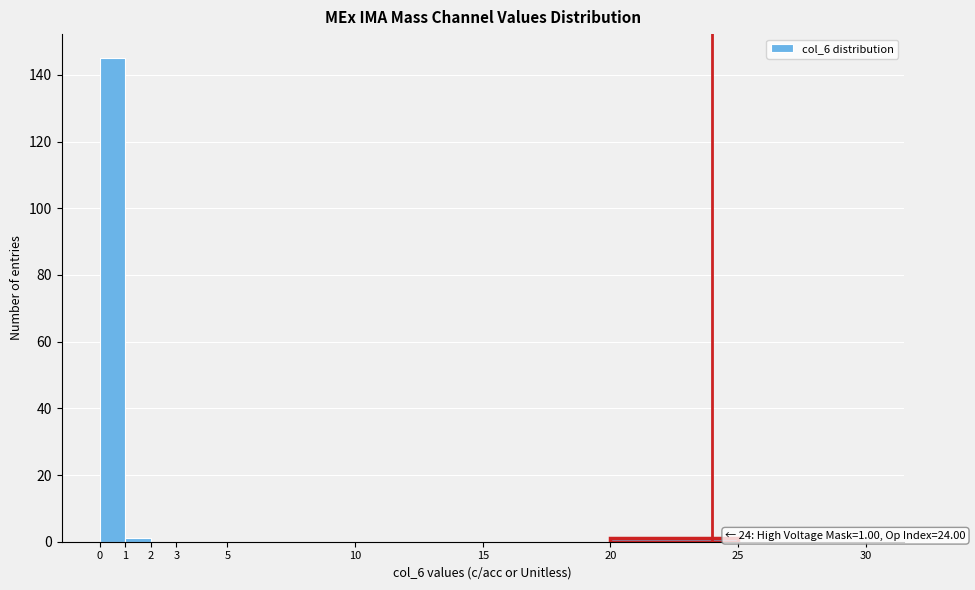

Which range on the x-axis has the tallest bar?

0 to 1